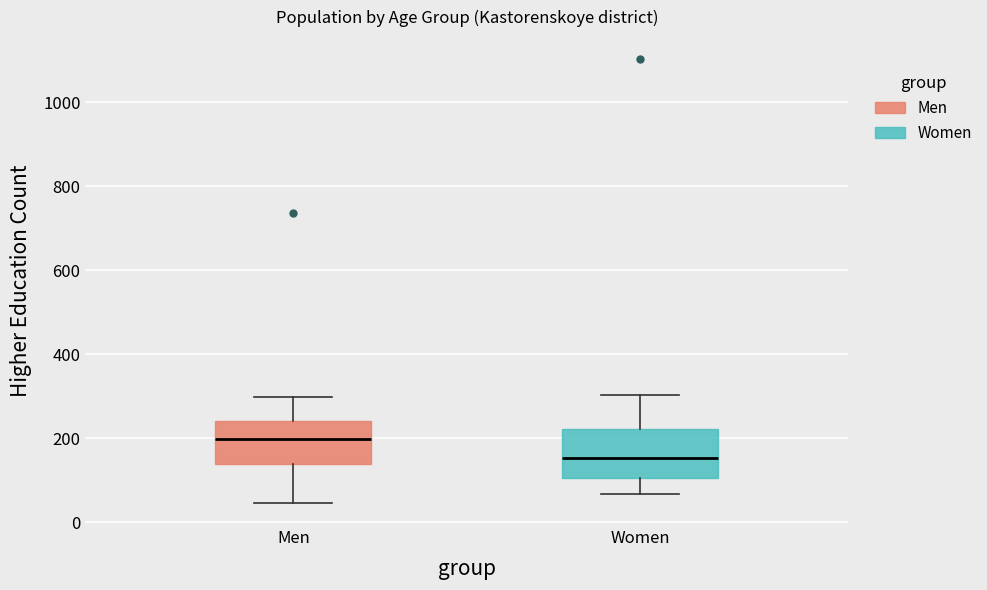

Which box's median line is the highest?

Men